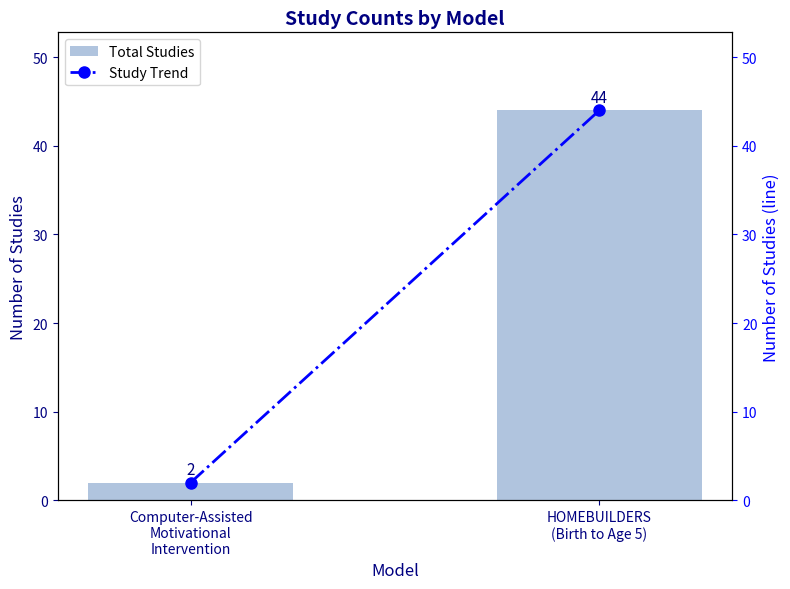

True or false: Study Trend has a value of 3 at Computer-Assisted
Motivational
Intervention.

False